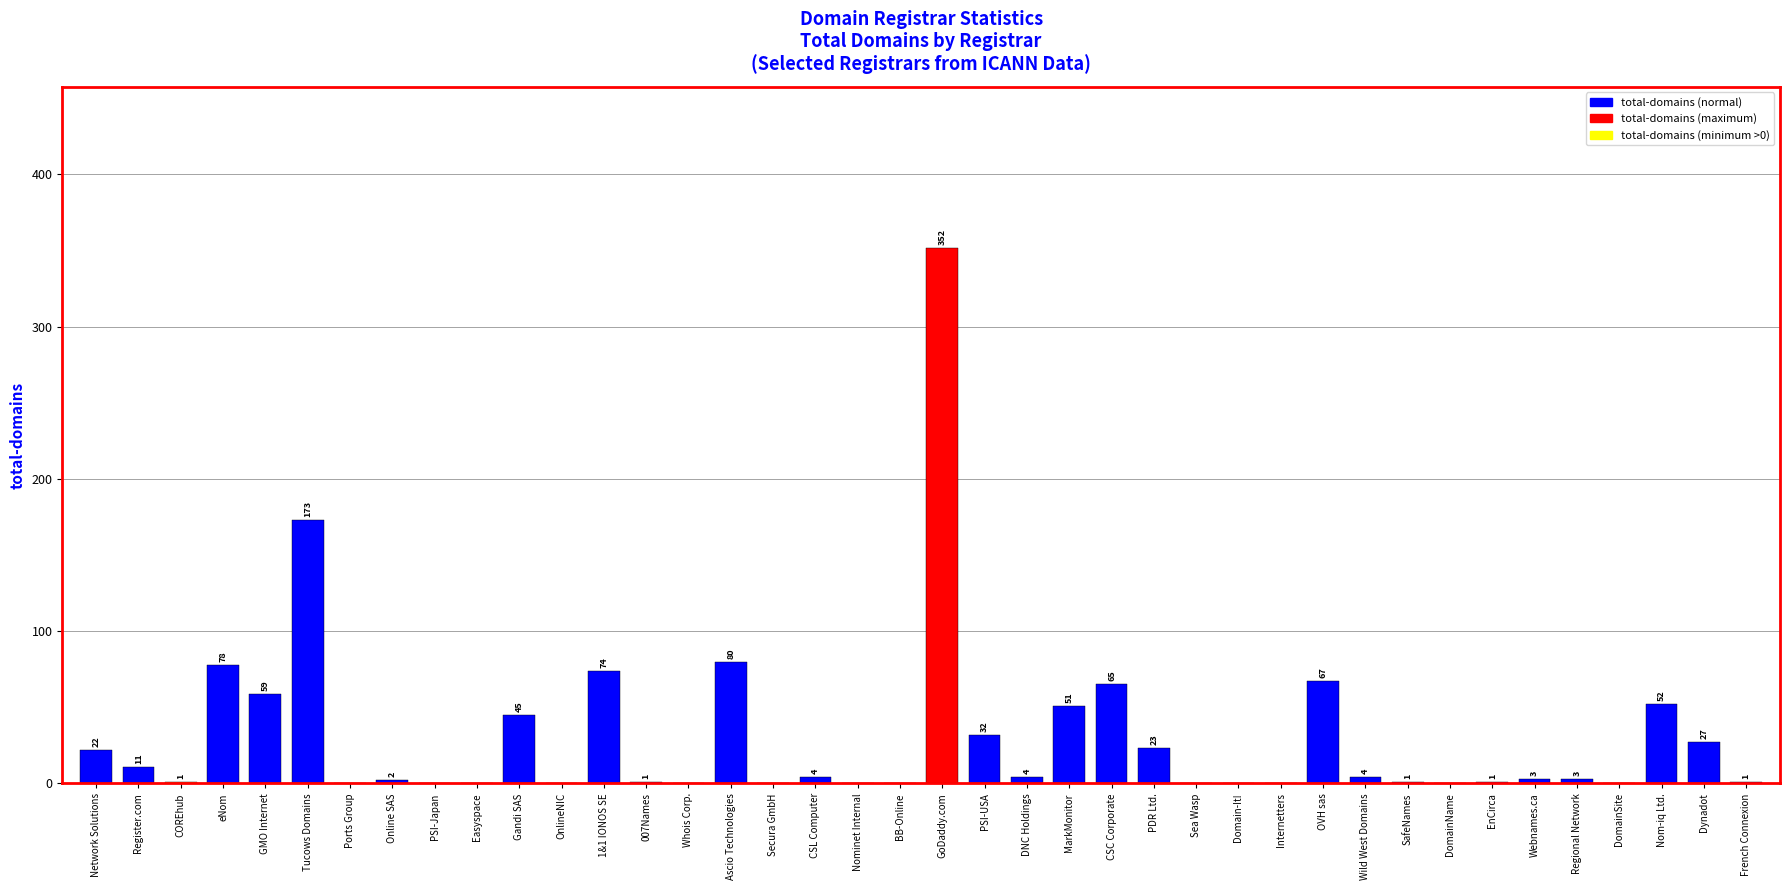

The value at COREhub is 1. True or false?

True